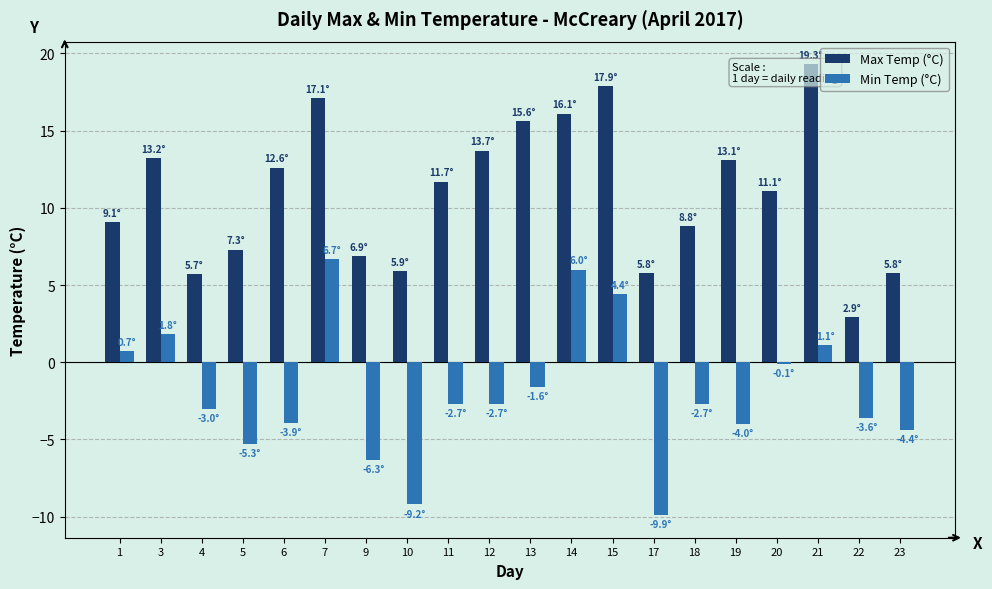

The value of Min Temp (°C) at 3 is 2.7. True or false?

False